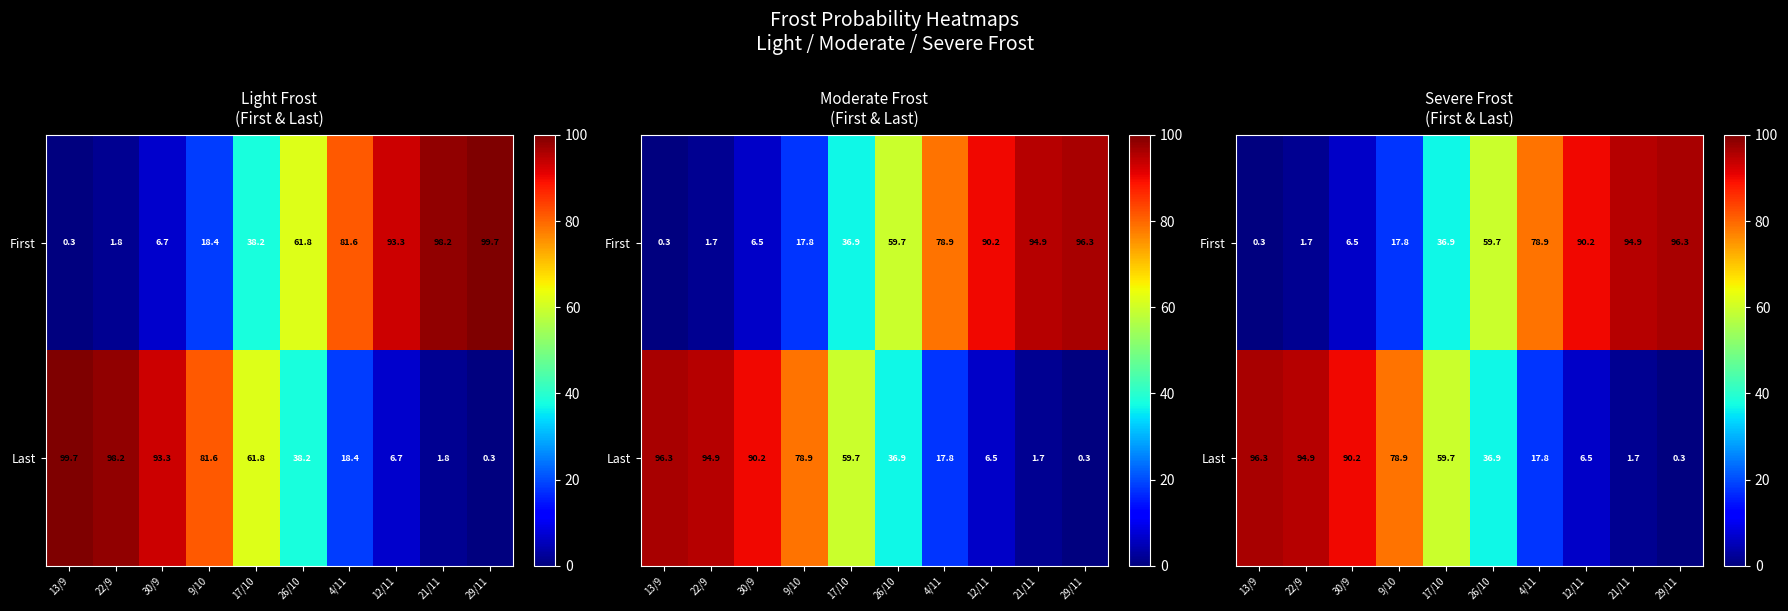

At how many categories does at least one series exceed 84?

6